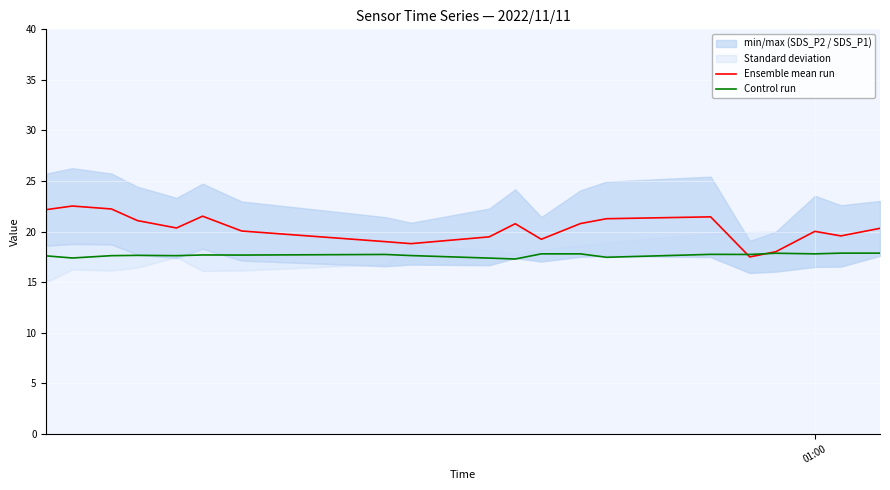

At how many categories does at least one series exceed 20?

13